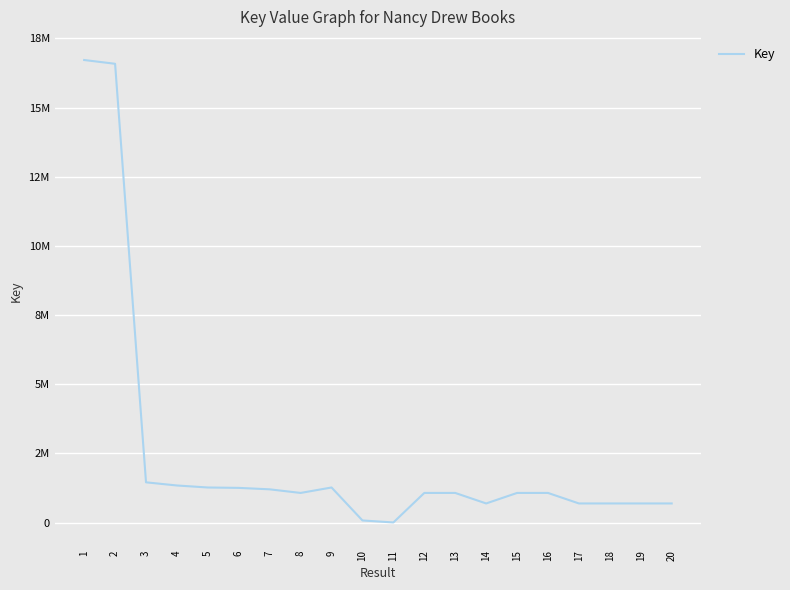

Is it true that the value at 7 is 467018?

False